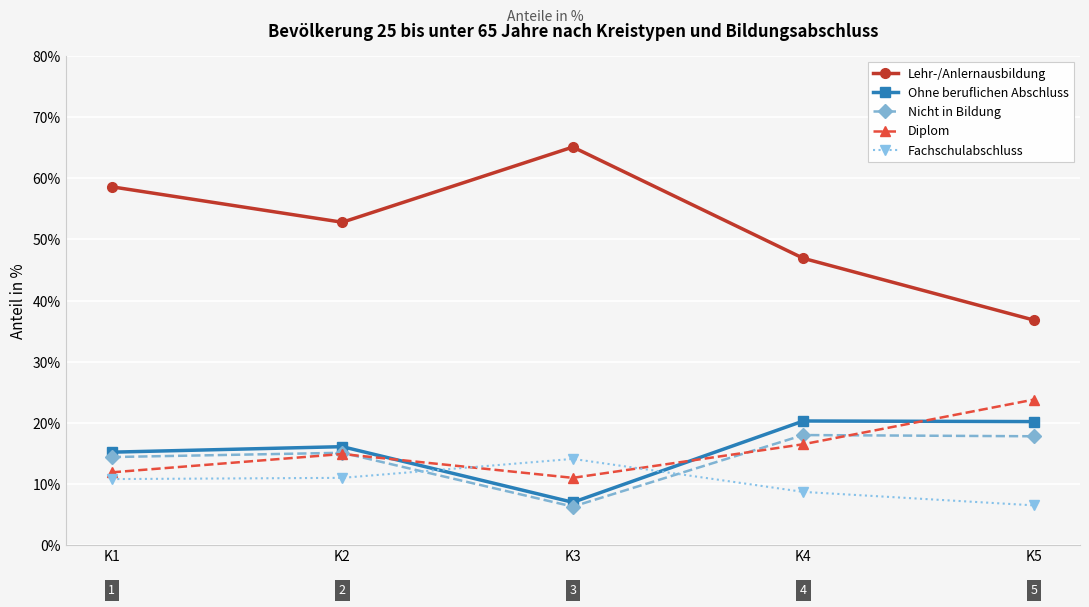

Between K2 and K5, which series saw the biggest shift?

Lehr-/Anlernausbildung